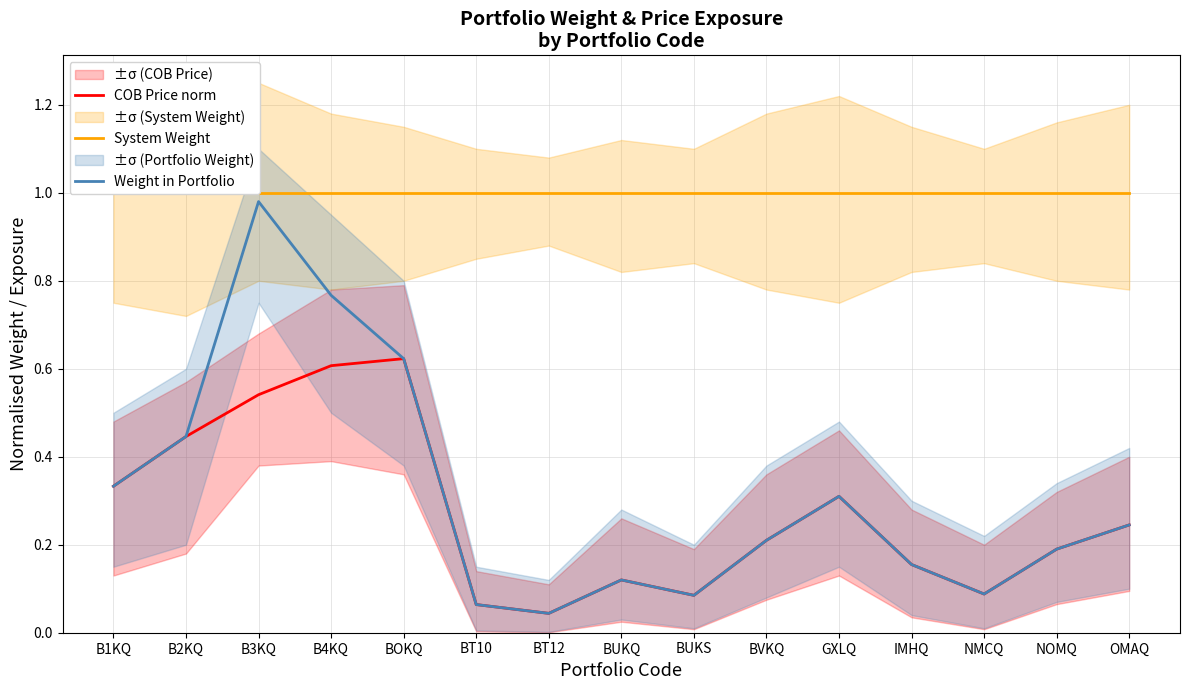

Reading right to left, transcribe all the data shown in this chart.

COB Price norm: OMAQ=0.2	NOMQ=0.2	NMCQ=0.1	IMHQ=0.2	GXLQ=0.3	BVKQ=0.2	BUKS=0.1	BUKQ=0.1	BT12=0.0	BT10=0.1	BOKQ=0.6	B4KQ=0.6	B3KQ=0.5	B2KQ=0.4	B1KQ=0.3
System Weight: OMAQ=1.0	NOMQ=1.0	NMCQ=1.0	IMHQ=1.0	GXLQ=1.0	BVKQ=1.0	BUKS=1.0	BUKQ=1.0	BT12=1.0	BT10=1.0	BOKQ=1.0	B4KQ=1.0	B3KQ=1.0	B2KQ=1.0	B1KQ=1.0
Weight in Portfolio: OMAQ=0.2	NOMQ=0.2	NMCQ=0.1	IMHQ=0.2	GXLQ=0.3	BVKQ=0.2	BUKS=0.1	BUKQ=0.1	BT12=0.0	BT10=0.1	BOKQ=0.6	B4KQ=0.8	B3KQ=1.0	B2KQ=0.4	B1KQ=0.3